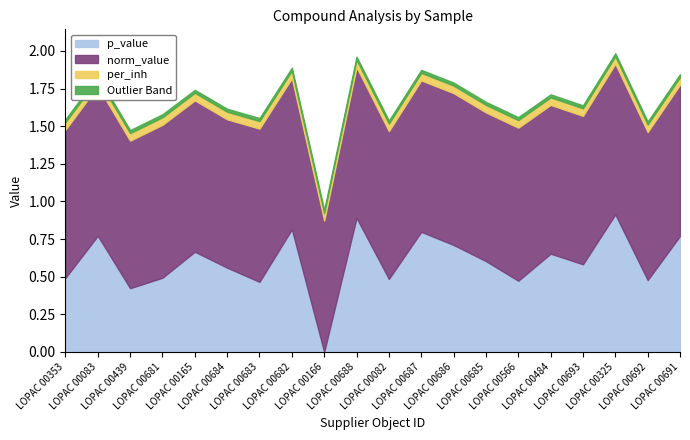

What is the sum of the p_value values at LOPAC 00083 and LOPAC 00325?

1.7